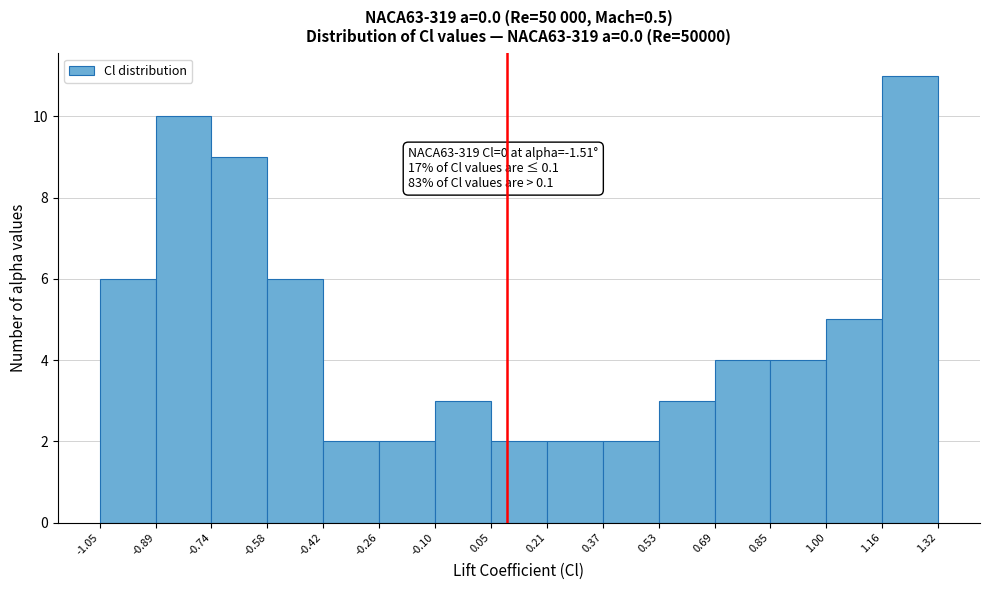

Over which range of the x-axis is the bar tallest?

1.16 to 1.32